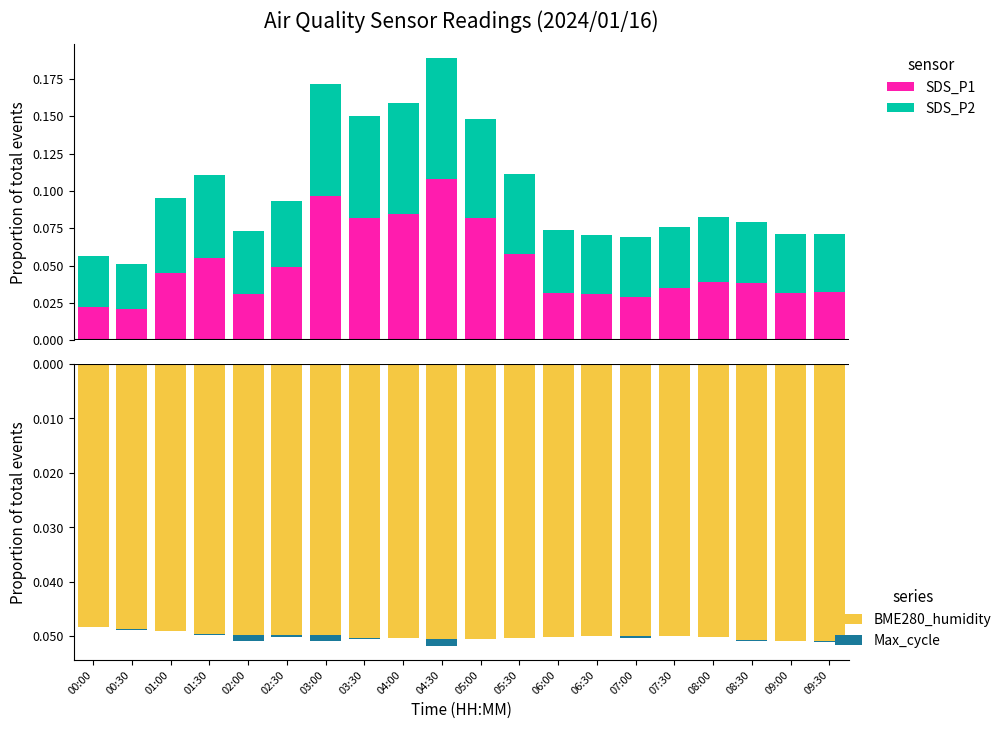

Which label corresponds to the largest value in the chart?

04:30